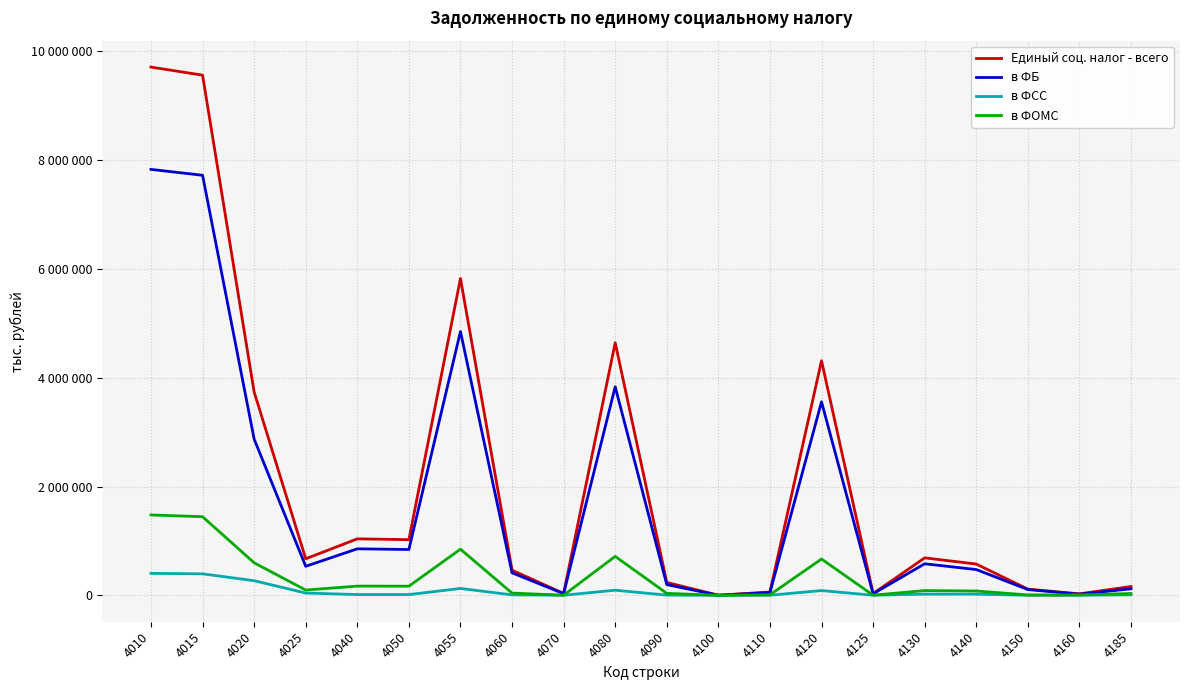

What are all the series names shown in the legend?

Единый соц. налог - всего, в ФБ, в ФСС, в ФОМС